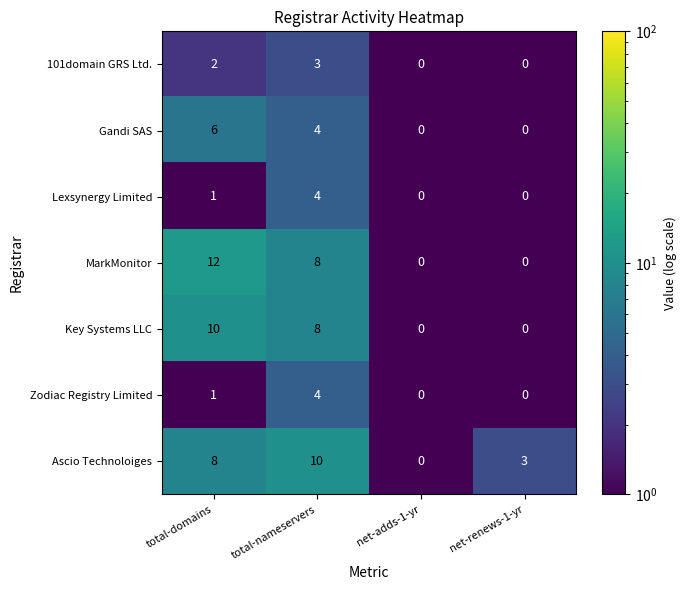

Reading right to left, extract all data points from this chart.

101domain GRS Ltd.: net-renews-1-yr=0	net-adds-1-yr=0	total-nameservers=3	total-domains=2
Gandi SAS: net-renews-1-yr=0	net-adds-1-yr=0	total-nameservers=4	total-domains=6
Lexsynergy Limited: net-renews-1-yr=0	net-adds-1-yr=0	total-nameservers=4	total-domains=1
MarkMonitor: net-renews-1-yr=0	net-adds-1-yr=0	total-nameservers=8	total-domains=12
Key Systems LLC: net-renews-1-yr=0	net-adds-1-yr=0	total-nameservers=8	total-domains=10
Zodiac Registry Limited: net-renews-1-yr=0	net-adds-1-yr=0	total-nameservers=4	total-domains=1
Ascio Technoloiges: net-renews-1-yr=3	net-adds-1-yr=0	total-nameservers=10	total-domains=8